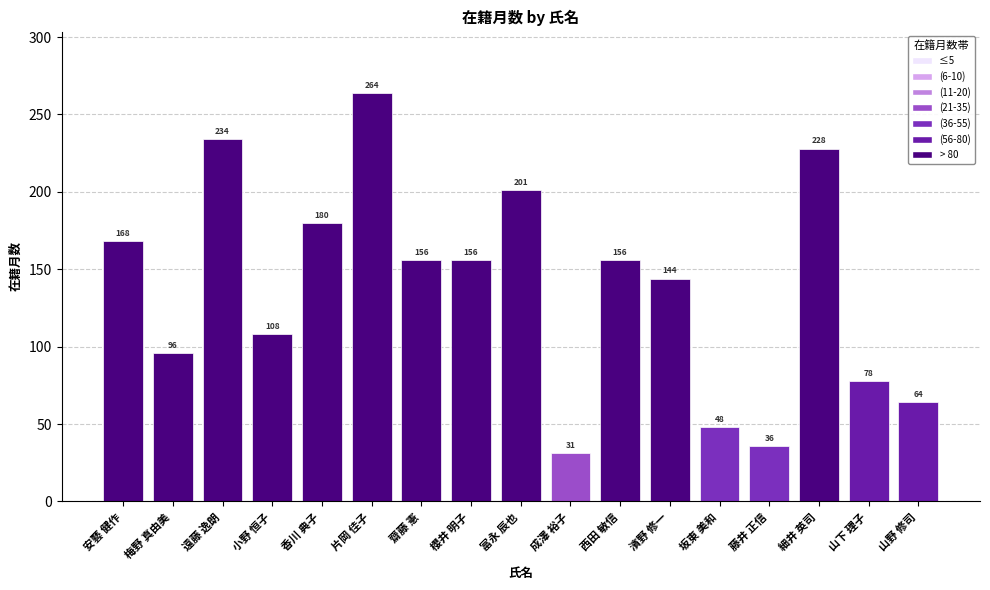

What is the difference between the maximum and minimum values?

233